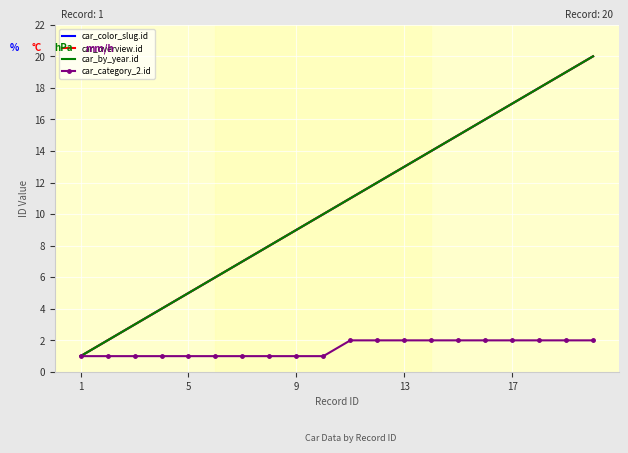

Reading right to left, what are all the values shown in this chart?

car_color_slug.id: 20	19	18	17	16	15	14	13	12	11	10	9	8	7	6	5	4	3	2	1
car_overview.id: 20	19	18	17	16	15	14	13	12	11	10	9	8	7	6	5	4	3	2	1
car_by_year.id: 20	19	18	17	16	15	14	13	12	11	10	9	8	7	6	5	4	3	2	1
car_category_2.id: 2	2	2	2	2	2	2	2	2	2	1	1	1	1	1	1	1	1	1	1